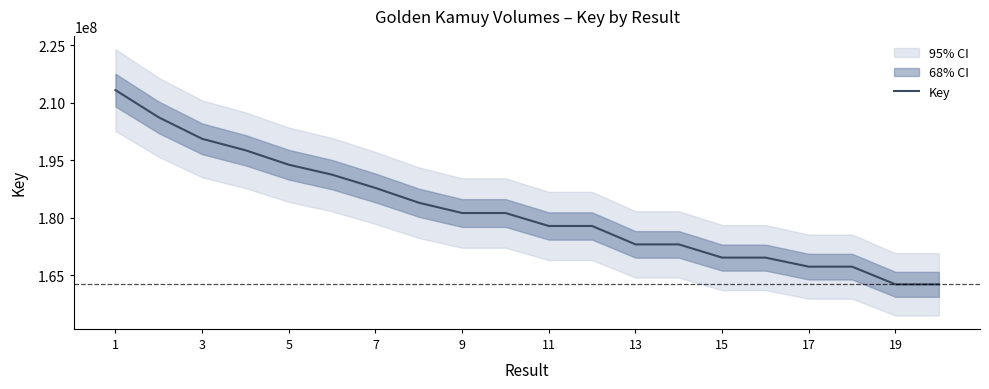

The value of Key at 19 is 162687415. True or false?

True